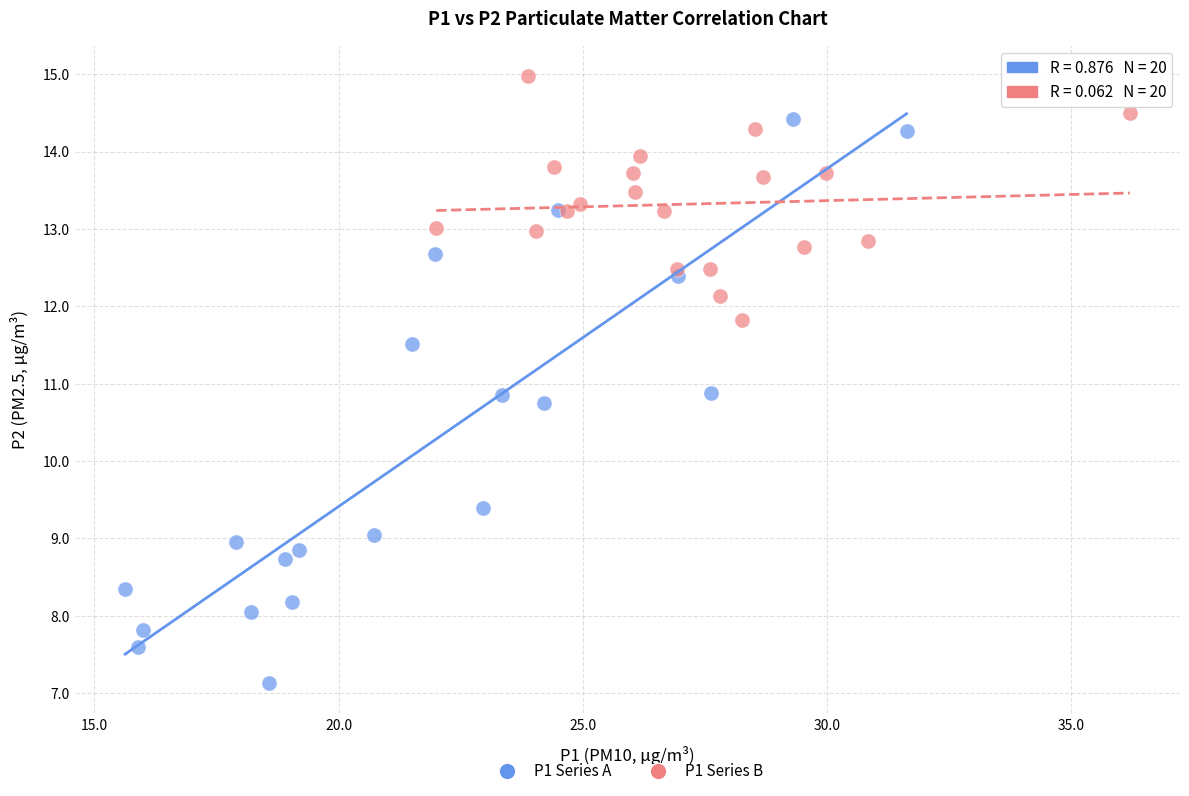

Which series has the widest spread of Y values?

P1 Series A